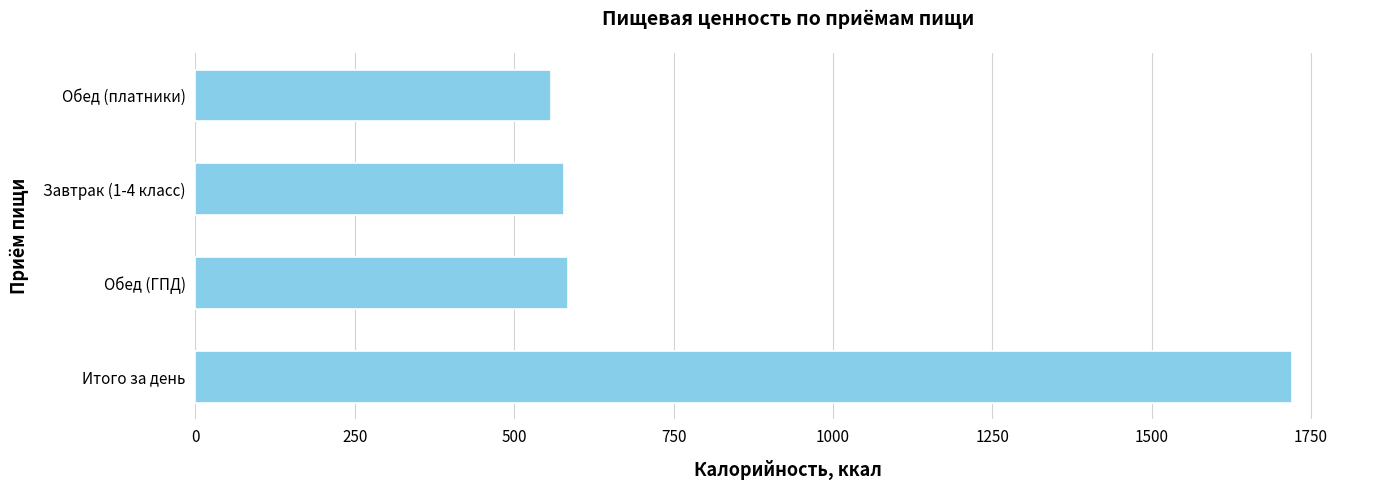

Read the value at Итого за день.

1720.6